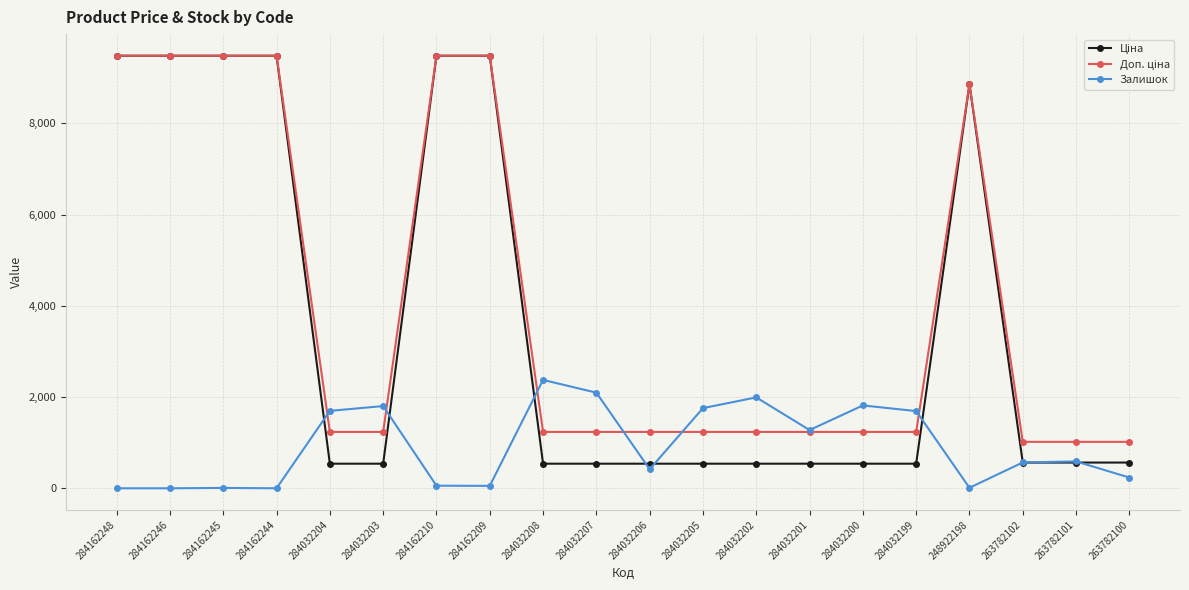

What is the label of the 16th point from the right?

284032204